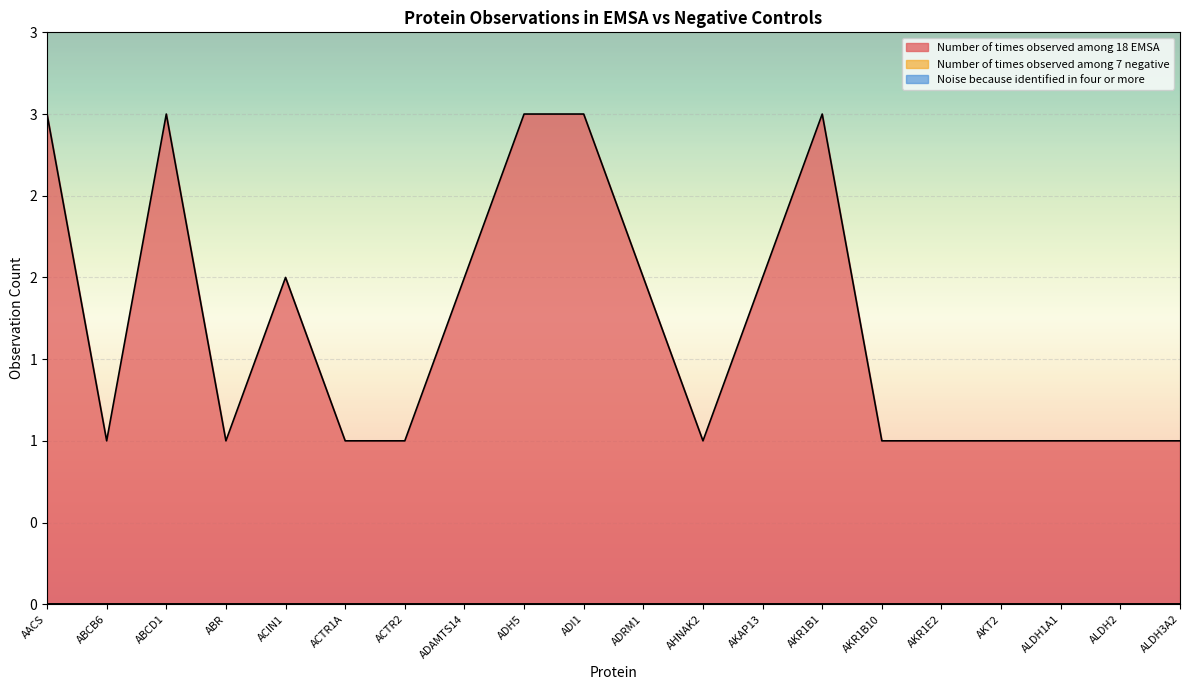

True or false: Number of times observed among 7 negative has more than 2 interior local peaks.

False